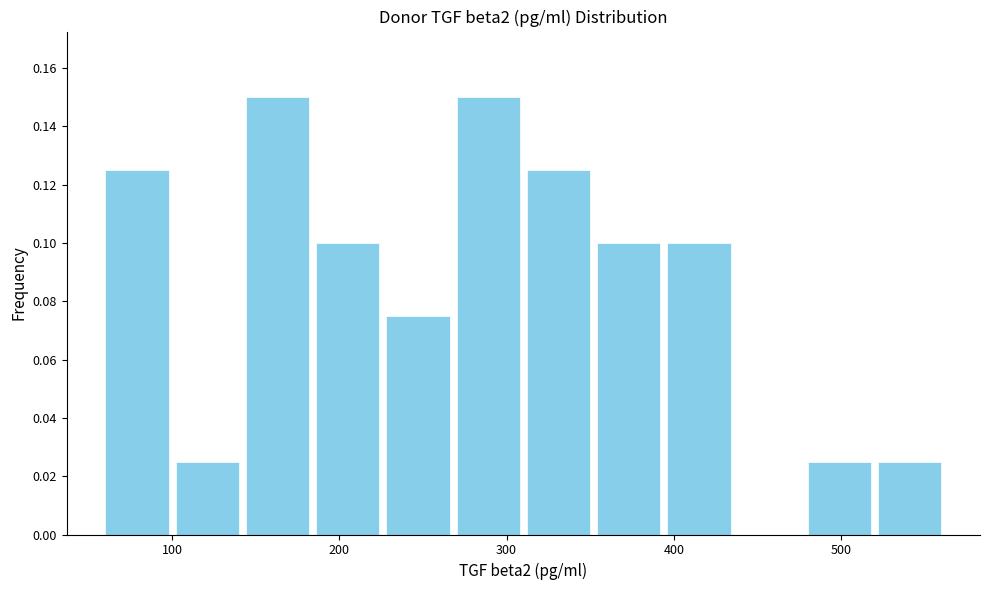

How tall is the bar that spans 310 to 352 on the x-axis? Neither the bar edges nor the heights are printed on the chart, so give them approximately, as read against the axes.

0.126